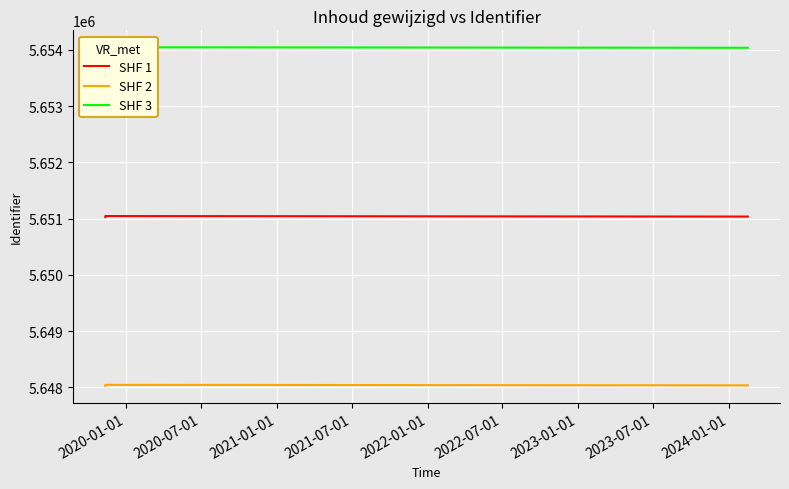

How many values in the SHF 2 series exceed 5648037?

2